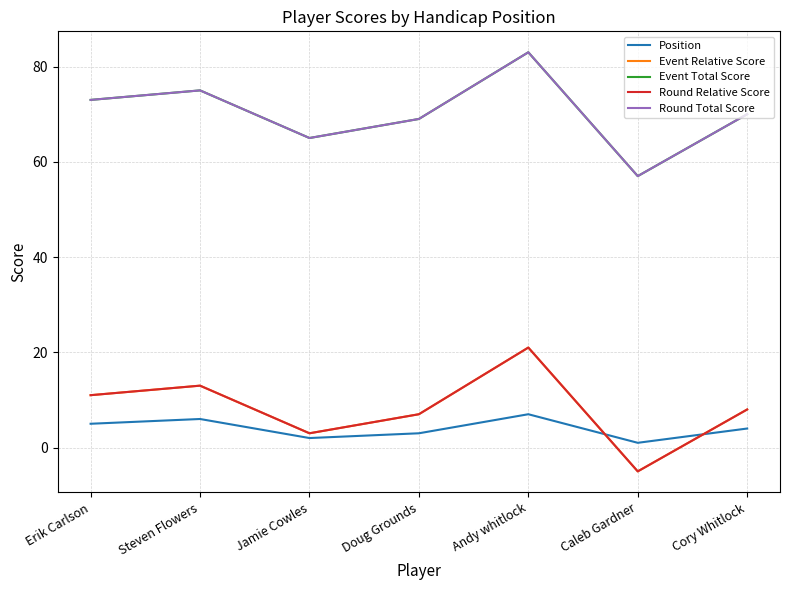

In Position, how many points are lower than both neighbors (excluding endpoints)?

2